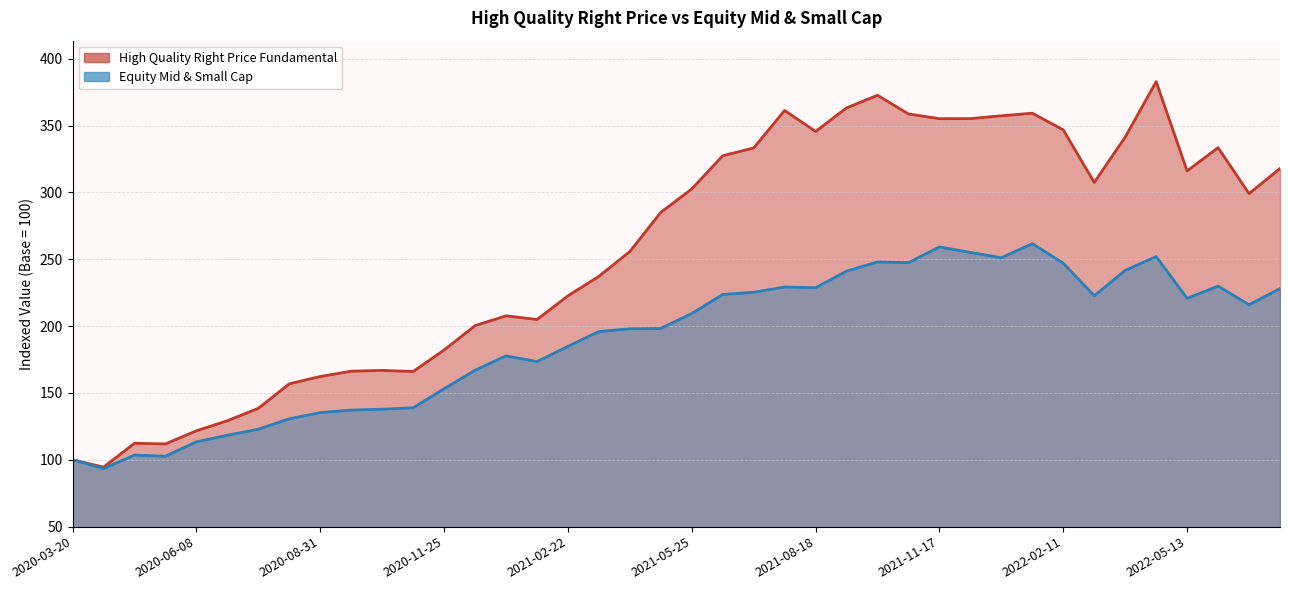

What is the label of the 26th point from the right?

2021-01-08